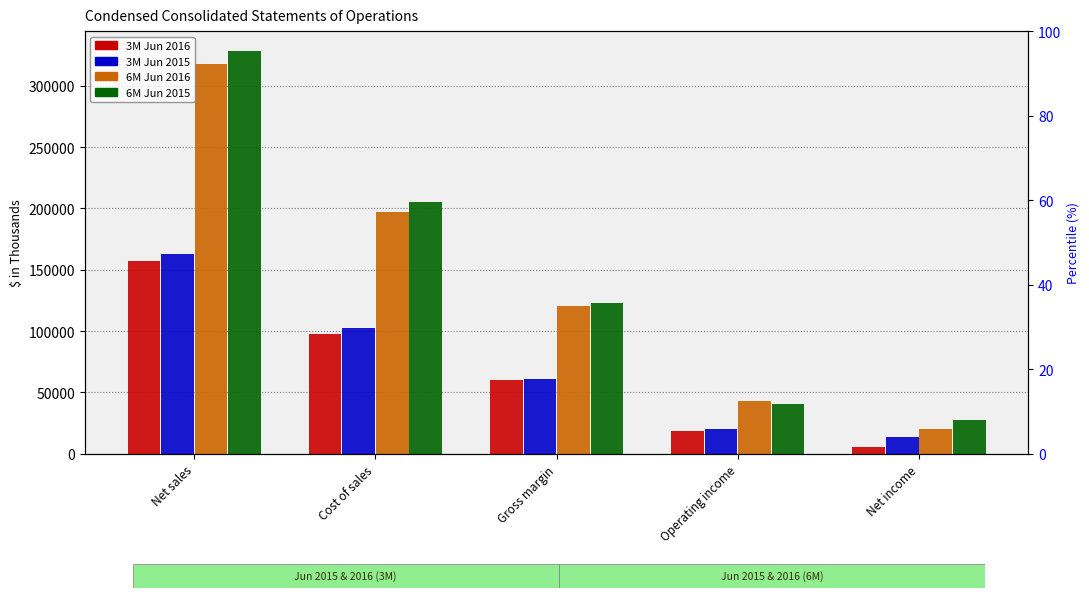

Is it true that 3M Jun 2016 equals 103076 at Gross margin?

False